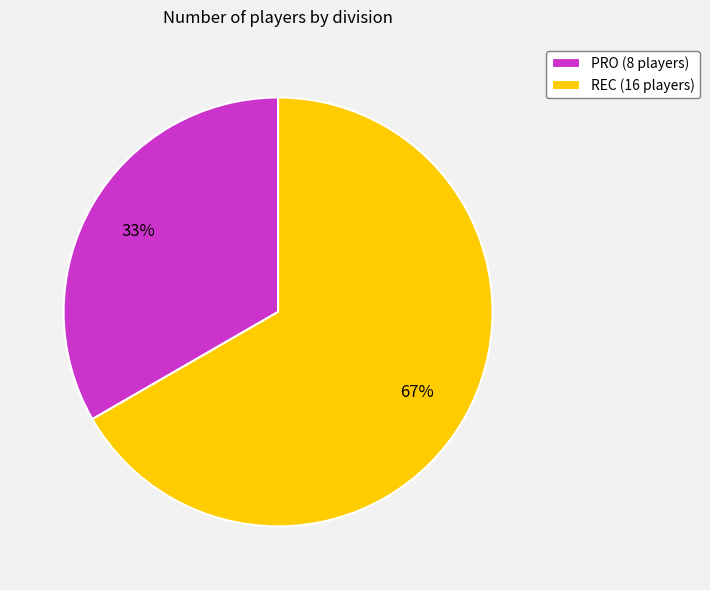

True or false: PRO accounts for 33% of the total.

True